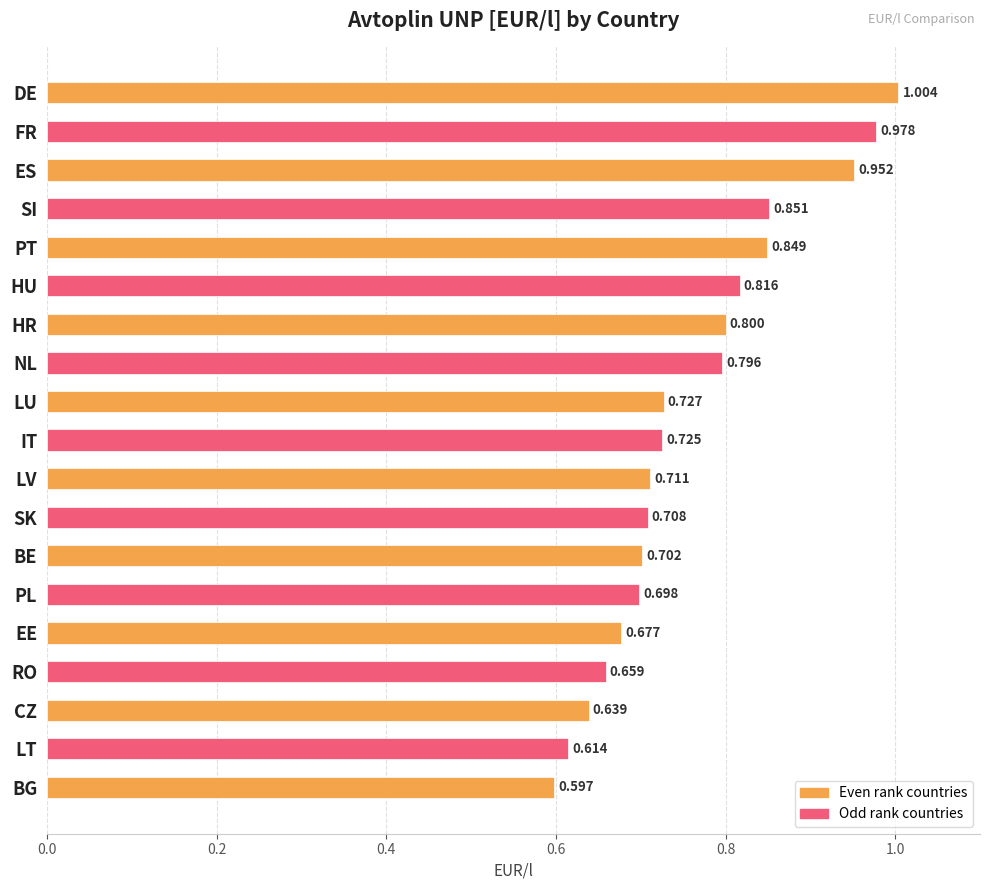

What is the label of the 2nd bar from the top?

FR